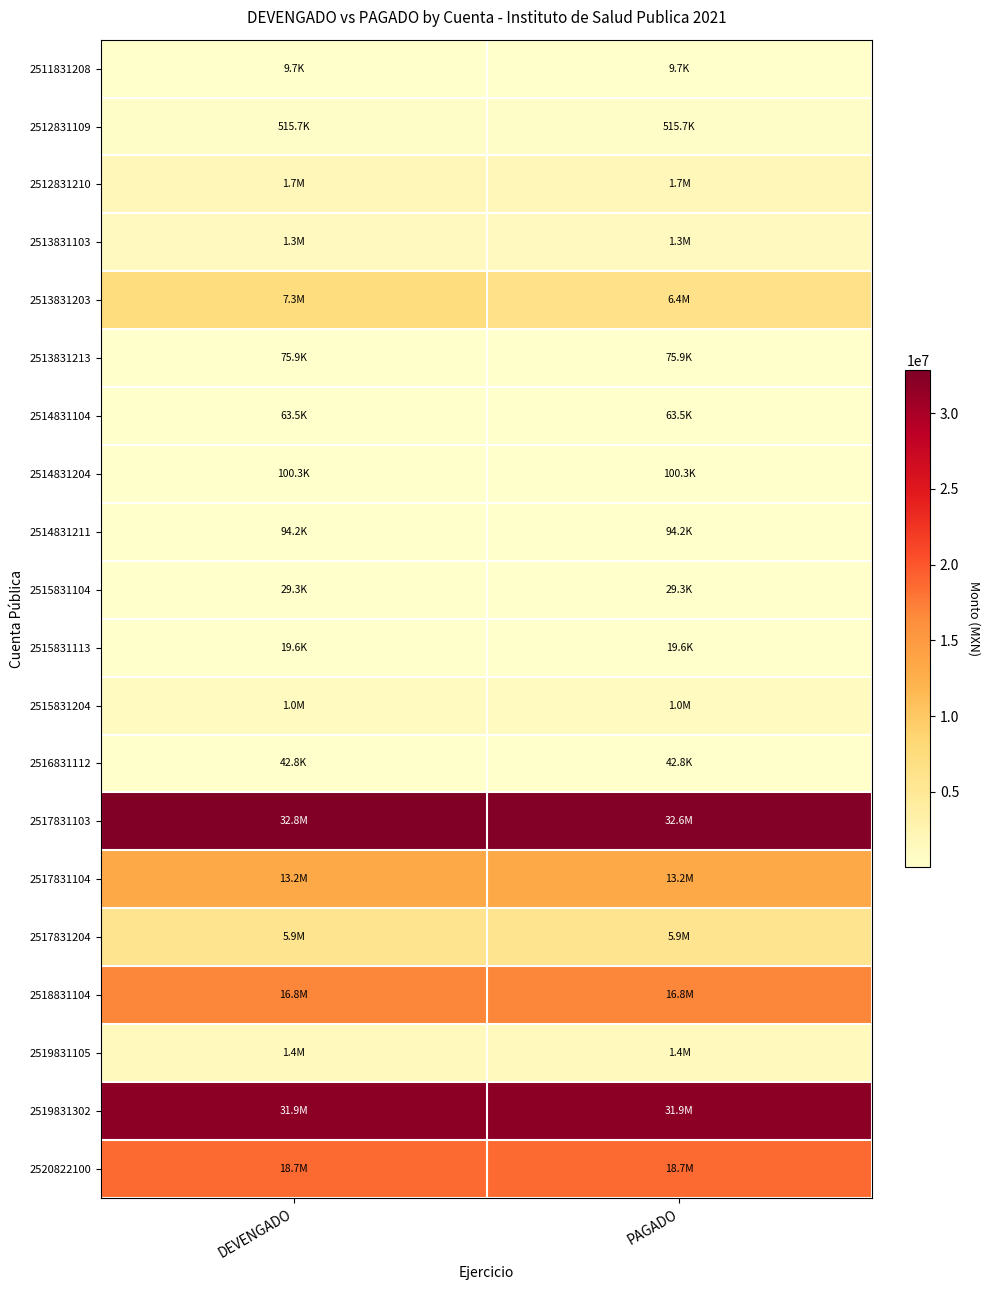

At which category is the sum across all series the highest?

DEVENGADO